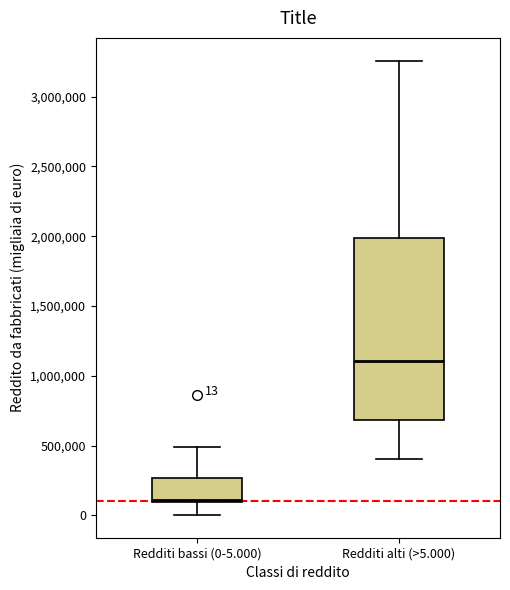

Comparing the boxes themselves (not the whiskers), which one is the tallest?

Redditi alti (>5.000)